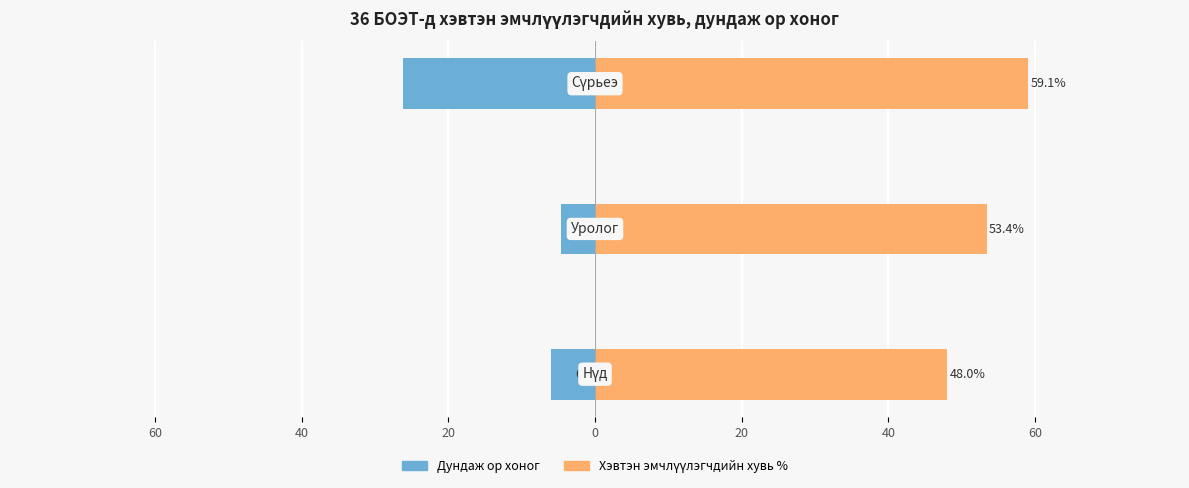

Reading right to left, list all the values displayed in this chart.

Дундаж ор хоног: 40=-26.2	60=-4.6	80=-6.1
Хэвтэн эмчлүүлэгчдийн хувь %: 40=59.1	60=53.4	80=48.0